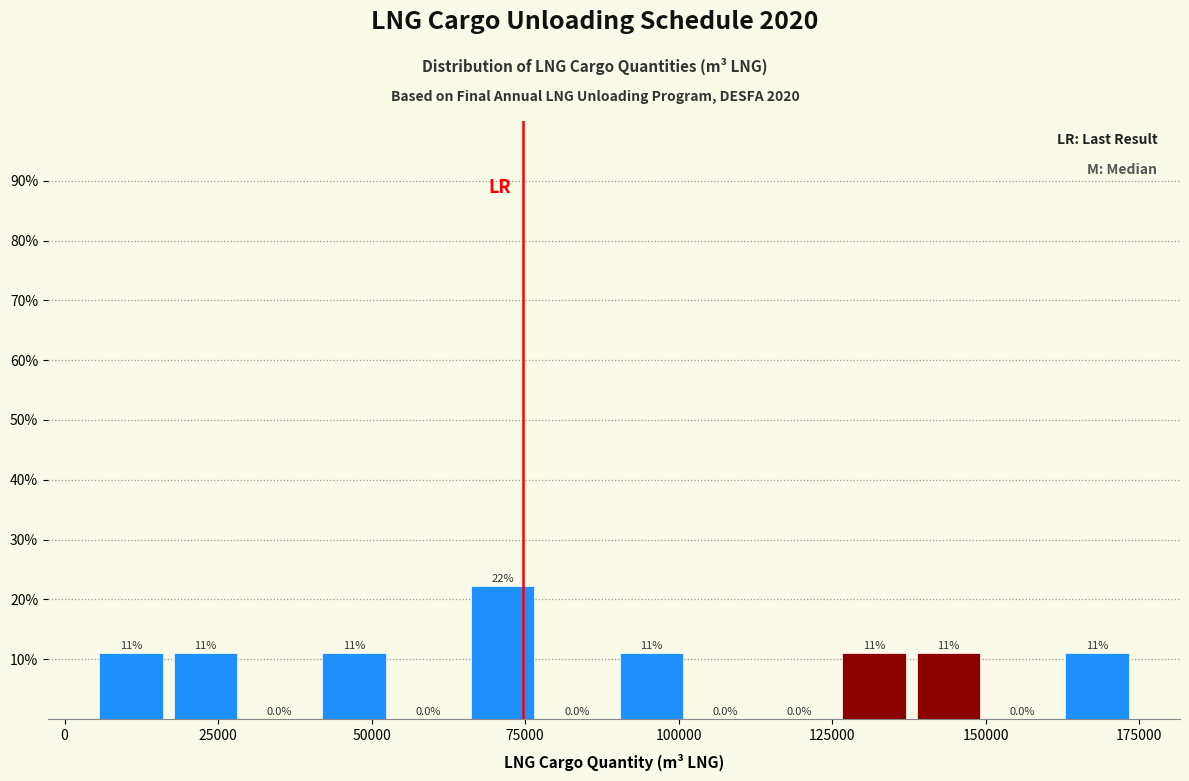

Around what value on the x-axis is the tallest bar? Give the approximate position of its centre, as read against the axis.

70000